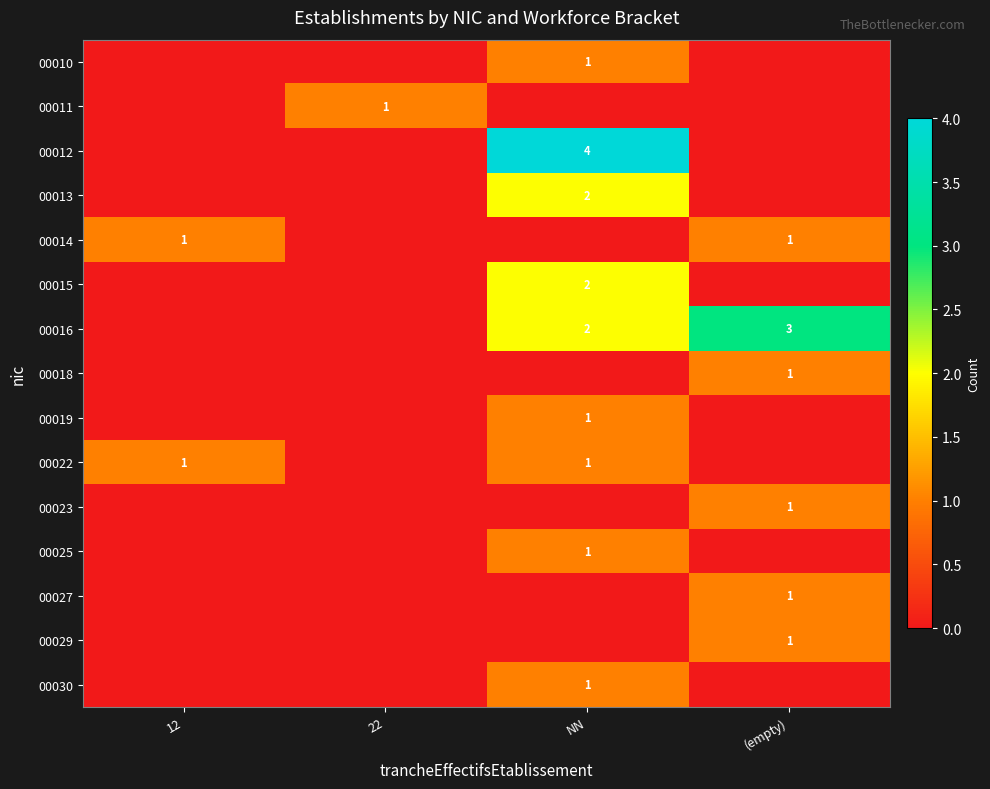

What is the spread (max minus min) of values at (empty)?

3